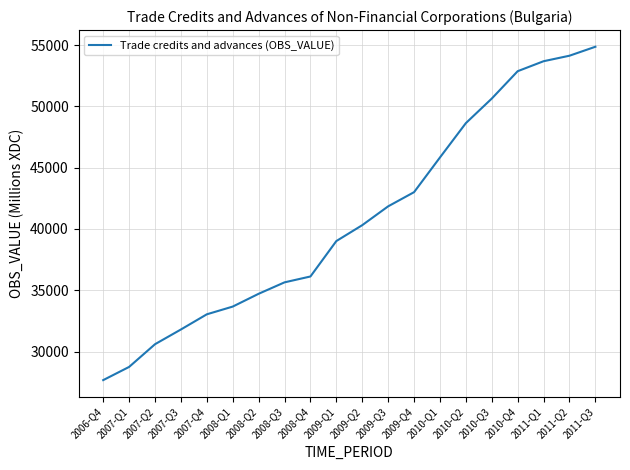

Which category has the highest value across all series?

2011-Q3